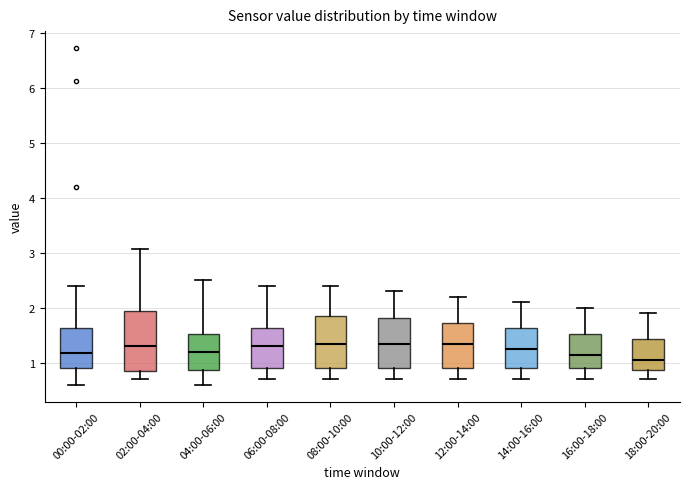

Reading left to right, transcribe this box plot: for each box, give where its median line is, the range the box spans, and where its two whiskers end, as read against the y-axis. The values are not printed on the chart, so give them approximately, as read against the axis.

00:00-02:00: median 1.2, box 0.9 to 1.6, whiskers 0.6 to 2.4
02:00-04:00: median 1.3, box 0.9 to 1.9, whiskers 0.7 to 3.1
04:00-06:00: median 1.2, box 0.9 to 1.5, whiskers 0.6 to 2.5
06:00-08:00: median 1.3, box 0.9 to 1.6, whiskers 0.7 to 2.4
08:00-10:00: median 1.4, box 0.9 to 1.9, whiskers 0.7 to 2.4
10:00-12:00: median 1.4, box 0.9 to 1.8, whiskers 0.7 to 2.3
12:00-14:00: median 1.4, box 0.9 to 1.7, whiskers 0.7 to 2.2
14:00-16:00: median 1.3, box 0.9 to 1.6, whiskers 0.7 to 2.1
16:00-18:00: median 1.2, box 0.9 to 1.5, whiskers 0.7 to 2.0
18:00-20:00: median 1.1, box 0.9 to 1.4, whiskers 0.7 to 1.9